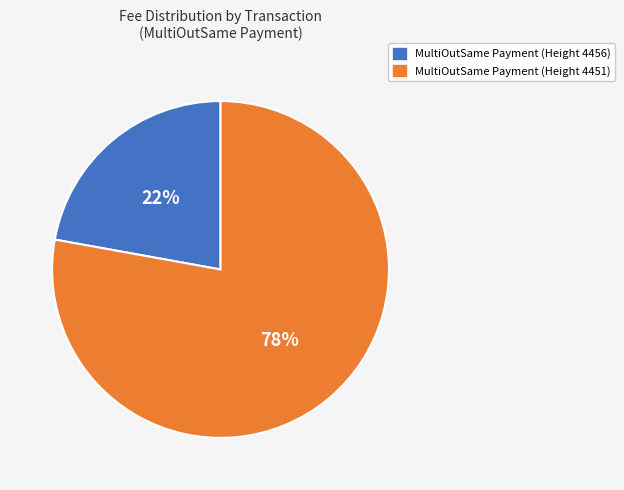

To the nearest percent, what is the difference between the MultiOutSame Payment (Height 4451) and MultiOutSame Payment (Height 4456) slice percentages?

56%